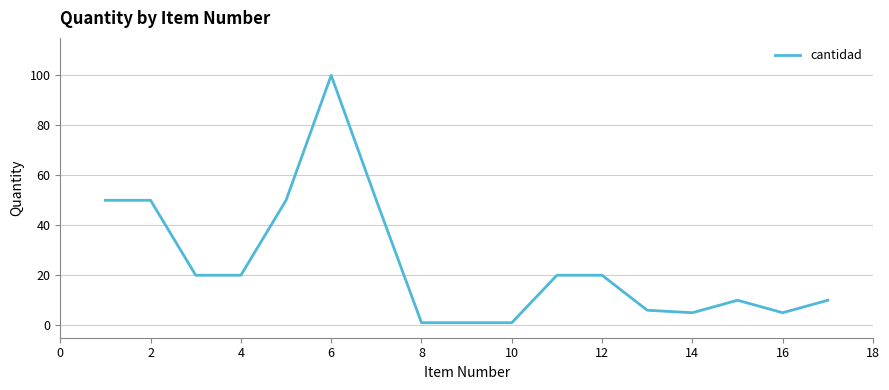

What is the difference between the maximum and minimum values?

99